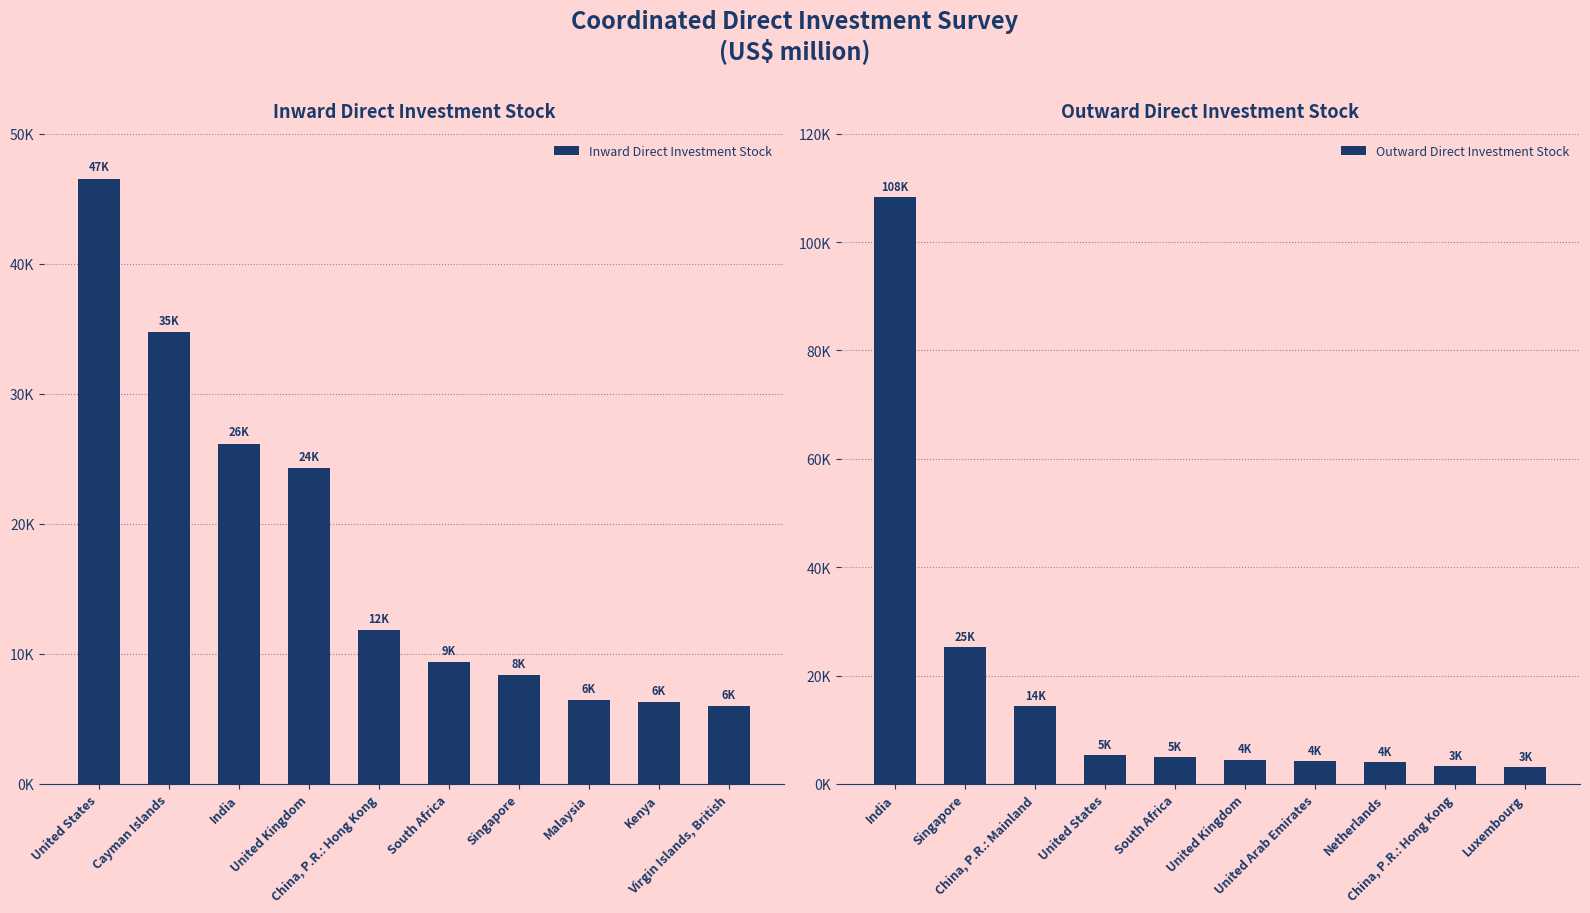

Is the value of Inward Direct Investment Stock at Malaysia greater than the value of Outward Direct Investment Stock at Cayman Islands?

No